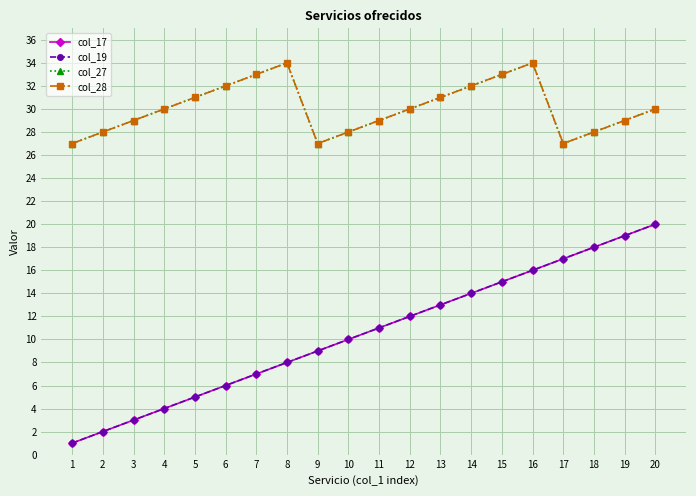

What is the value of the col_17 point at the 17th from the left?

17